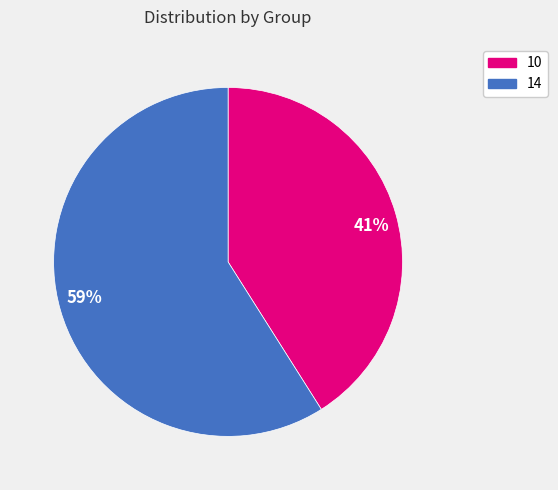

To the nearest percent, what portion does 10 represent?

41%